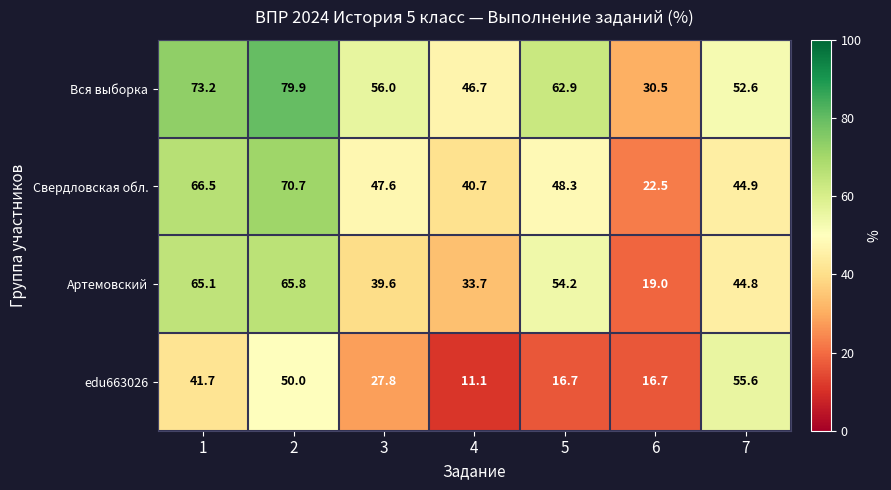

Which series has the largest total across all categories?

Вся выборка